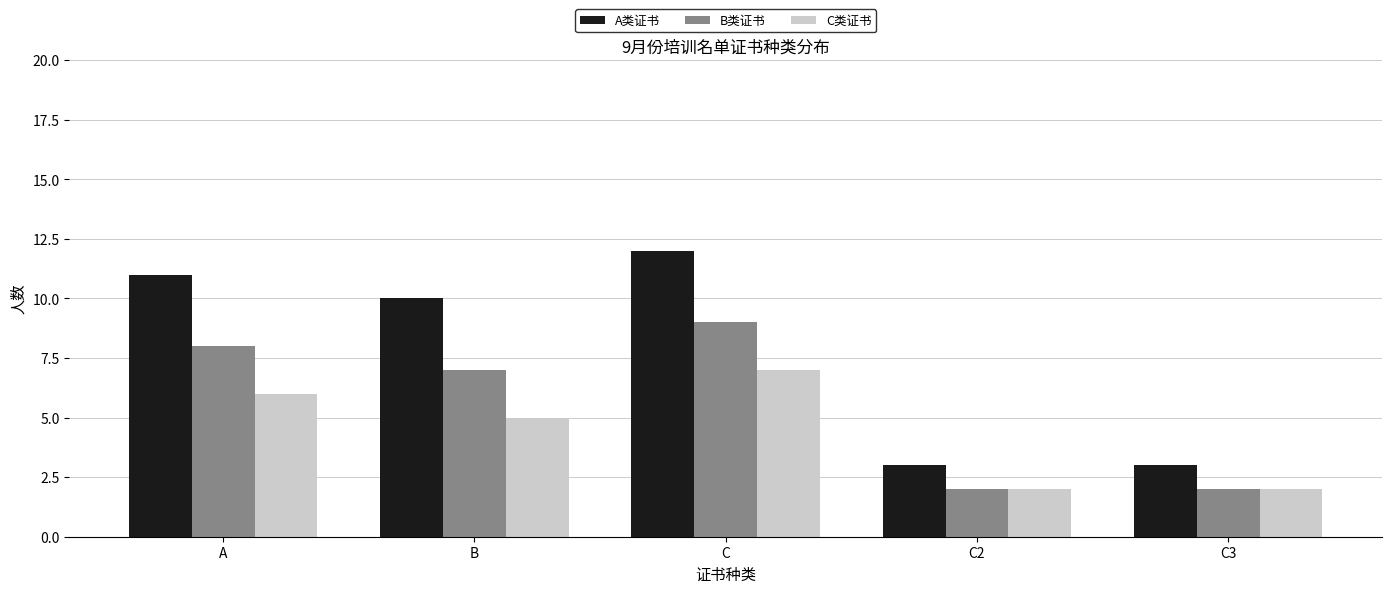

Reading left to right, extract all data points from this chart.

A类证书: 11	10	12	3	3
B类证书: 8	7	9	2	2
C类证书: 6	5	7	2	2